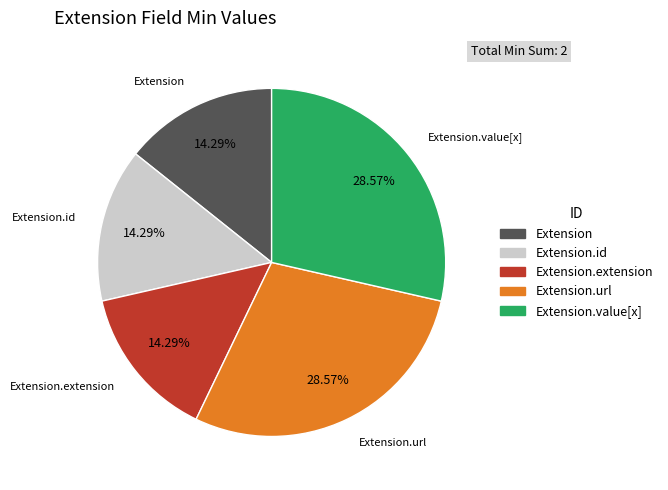

Is there any slice that represents more than half of the pie?

No